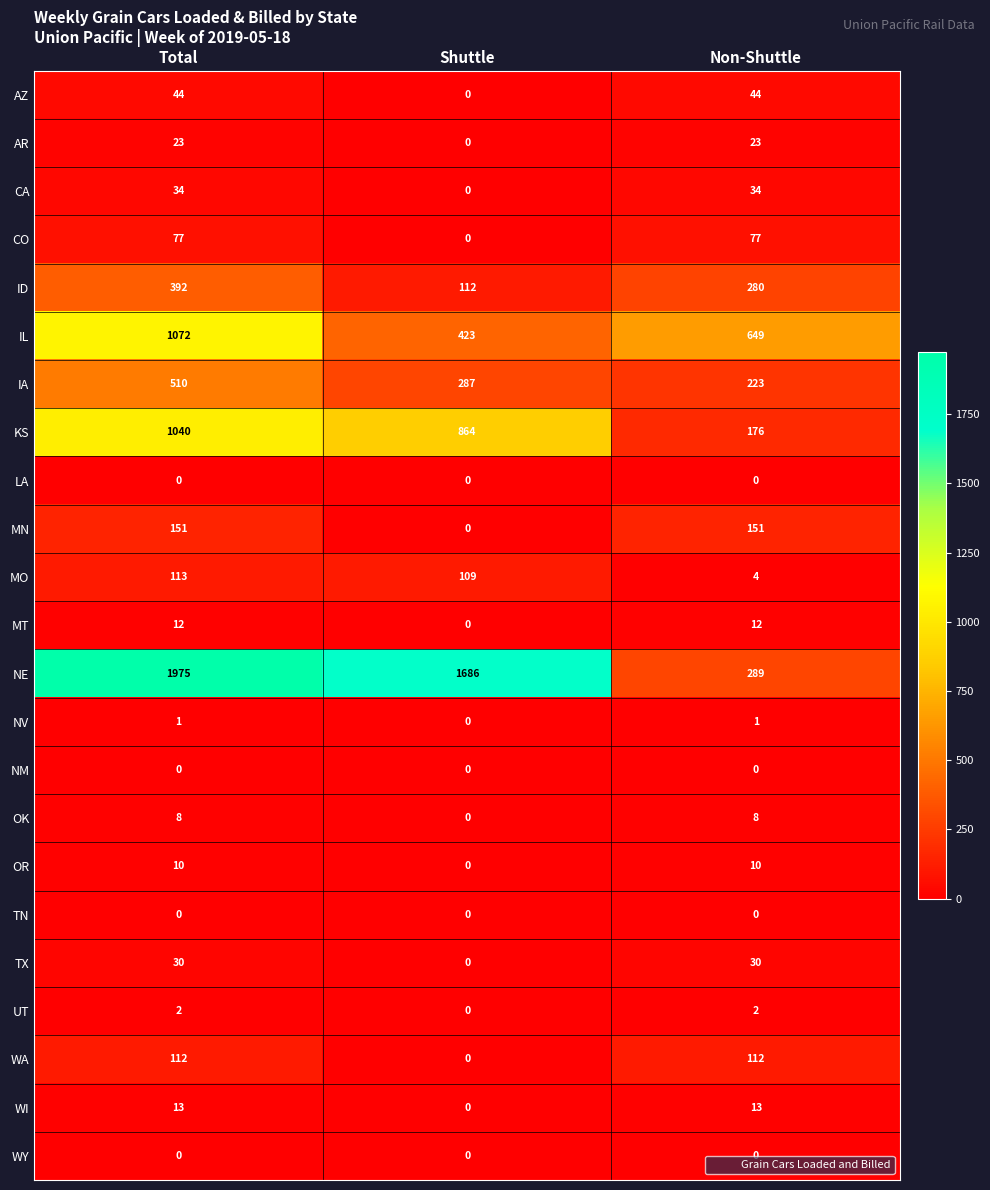

Which category has the highest value across all series?

Total